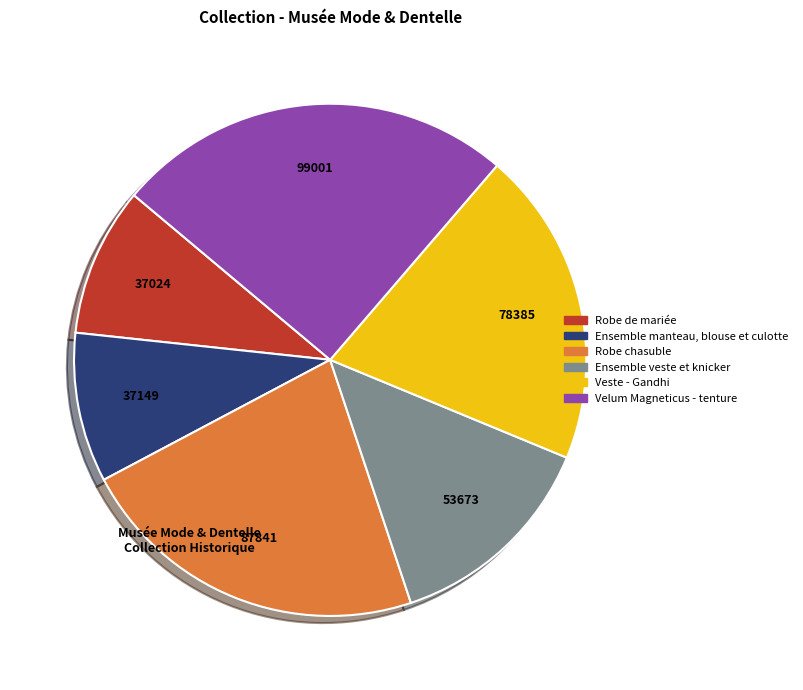

Which slice is the largest?

Velum Magneticus - tenture